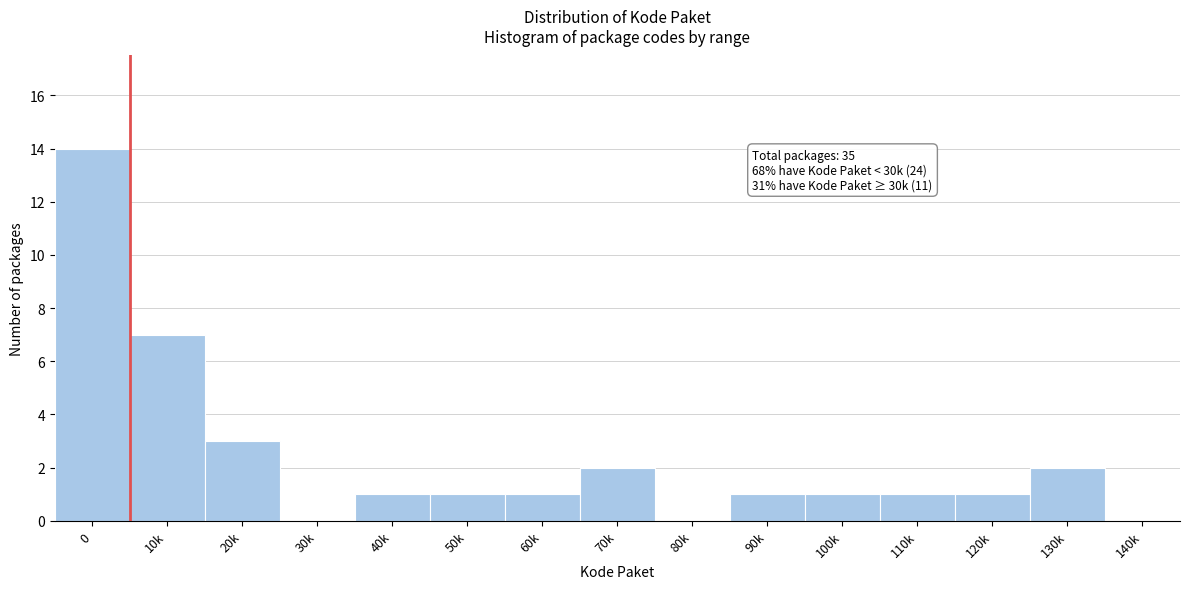

Reading right to left, transcribe all the data shown in this chart.

140k=0	130k=2	120k=1	110k=1	100k=1	90k=1	80k=0	70k=2	60k=1	50k=1	40k=1	30k=0	20k=3	10k=7	0=14